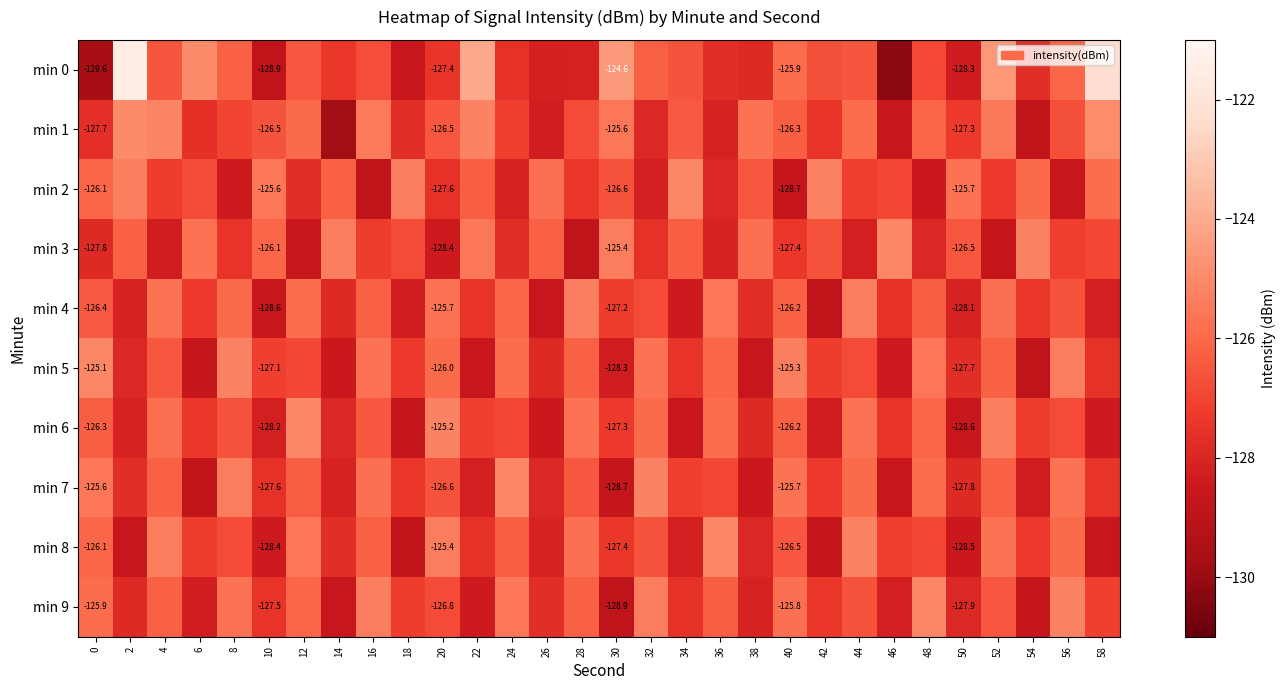

Which label corresponds to the smallest value in the chart?

46